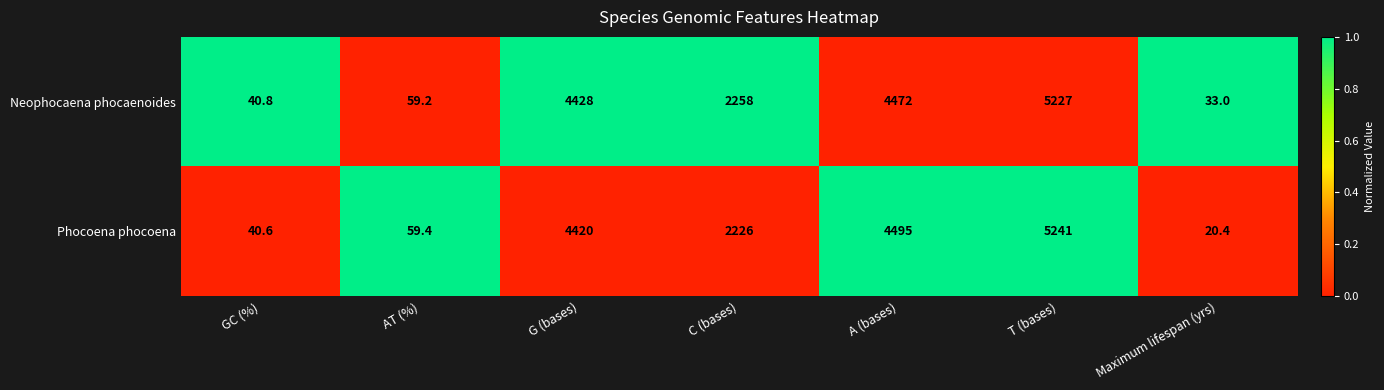

Which series has the largest total across all categories?

Neophocaena phocaenoides